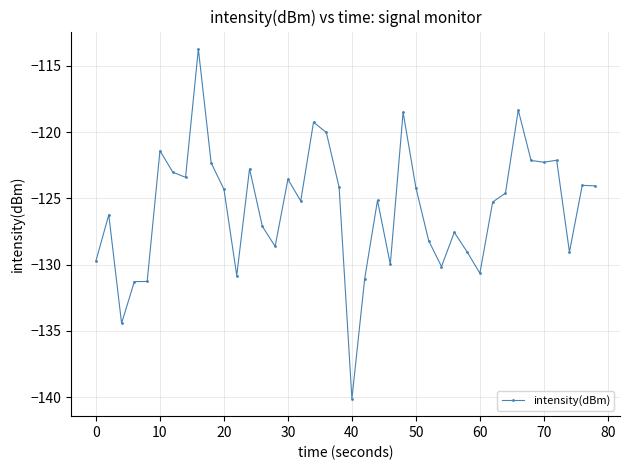

What is the average value?

-125.7